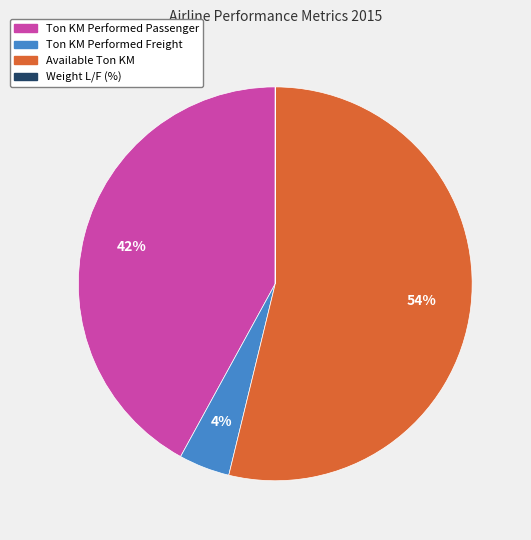

Is there a majority slice in this chart?

Yes